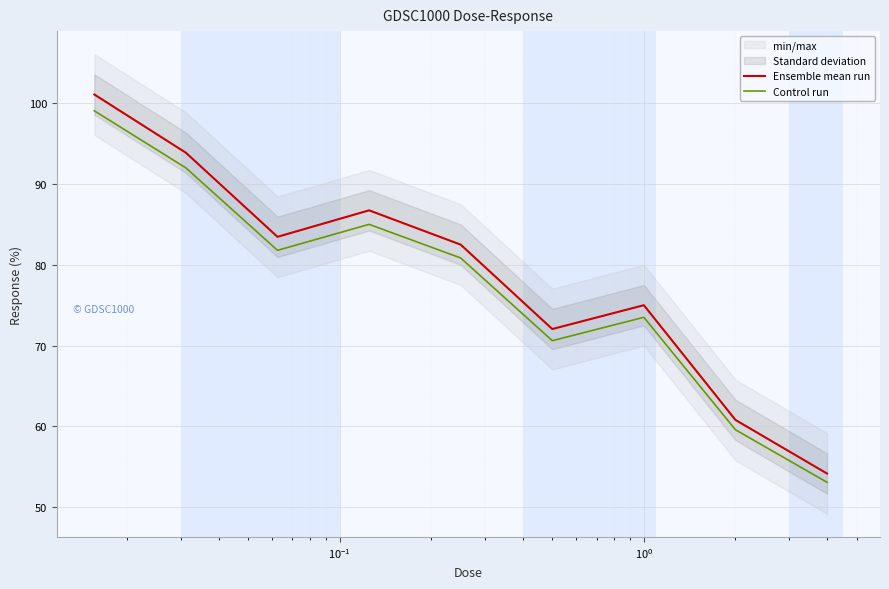

How many lines are shown in the chart?

2